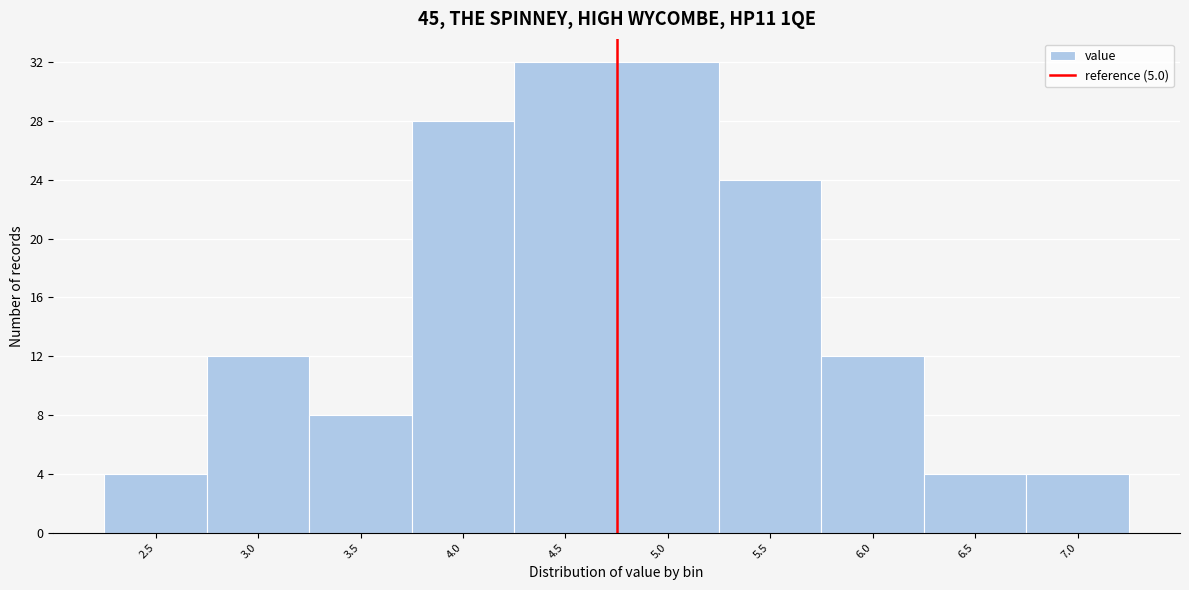

Reading left to right, list all the values displayed in this chart.

2.5=4	3.0=12	3.5=8	4.0=28	4.5=32	5.0=32	5.5=24	6.0=12	6.5=4	7.0=4